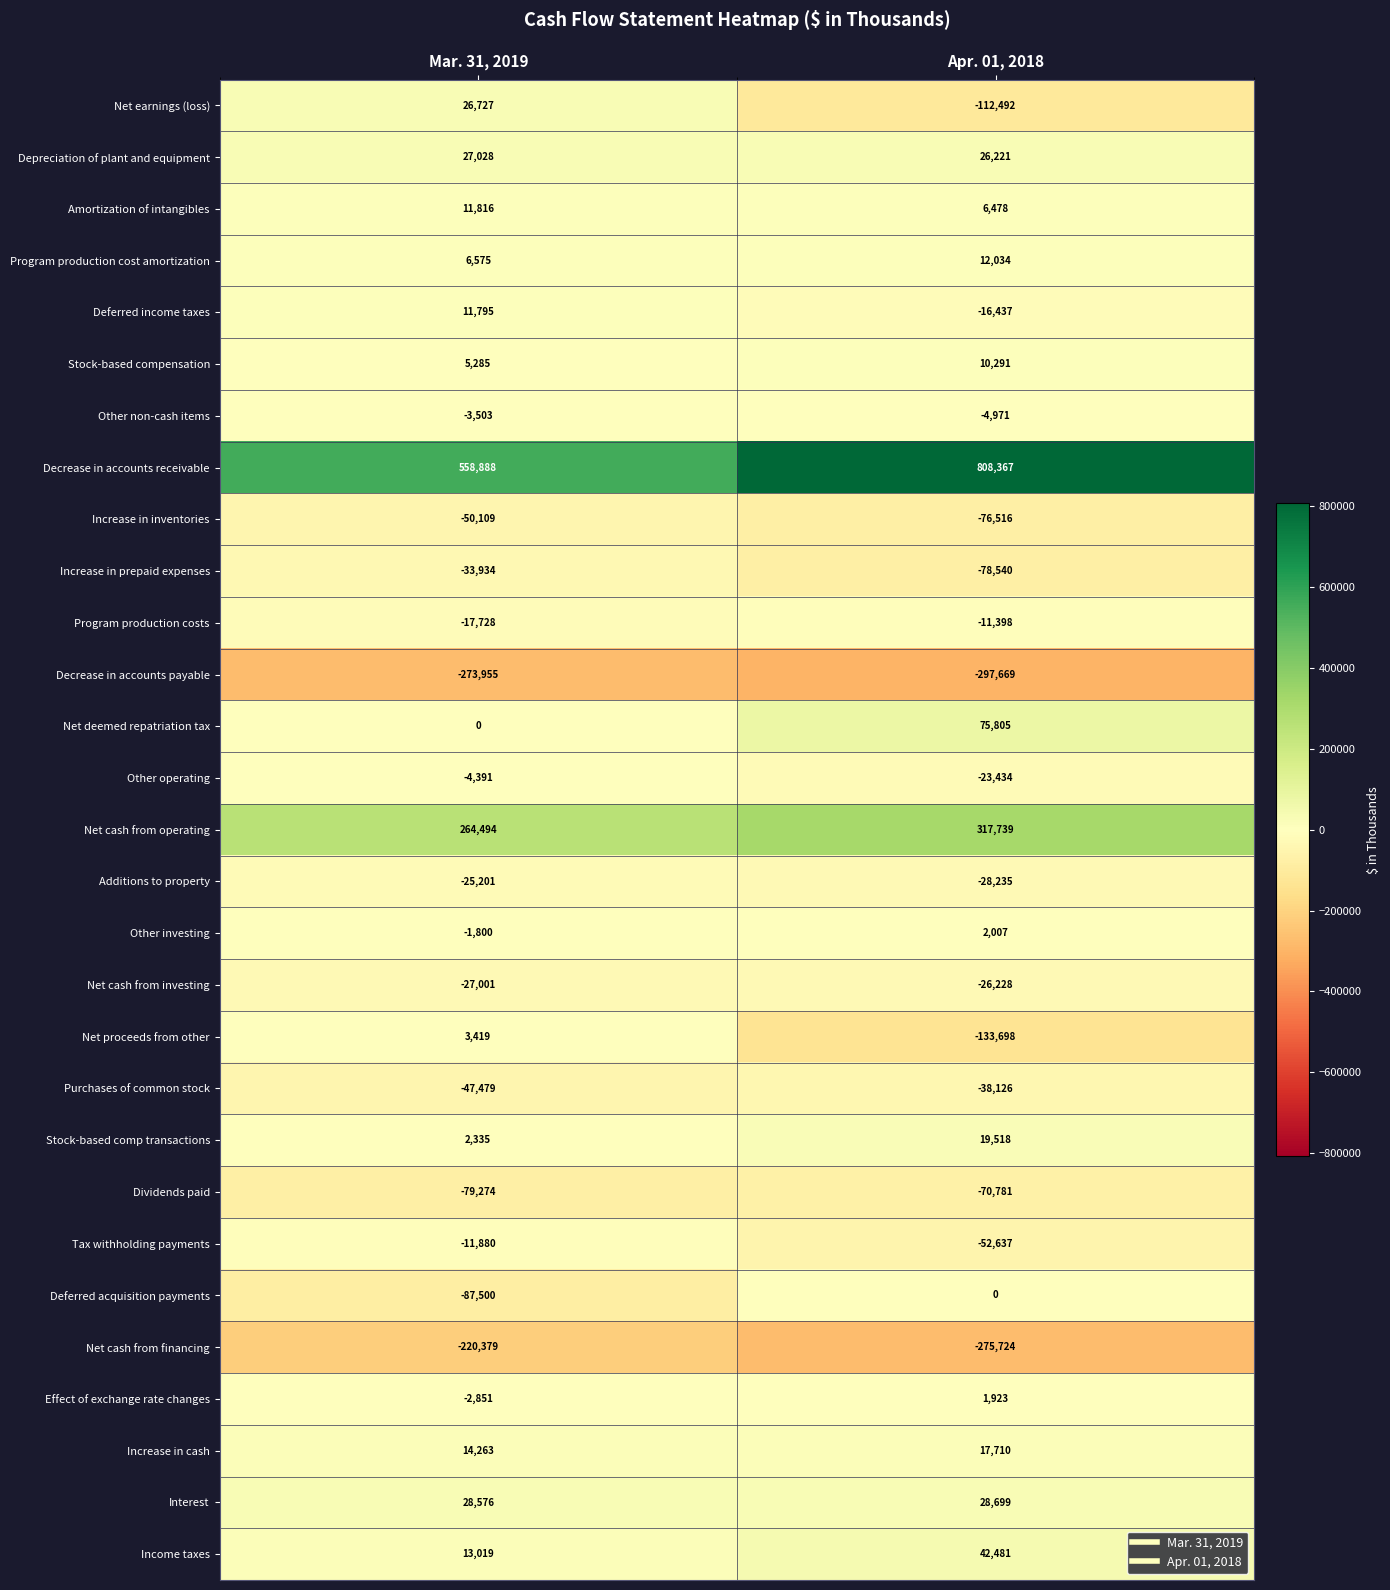

The Program production costs series shows -16908 at Apr. 01, 2018. True or false?

False